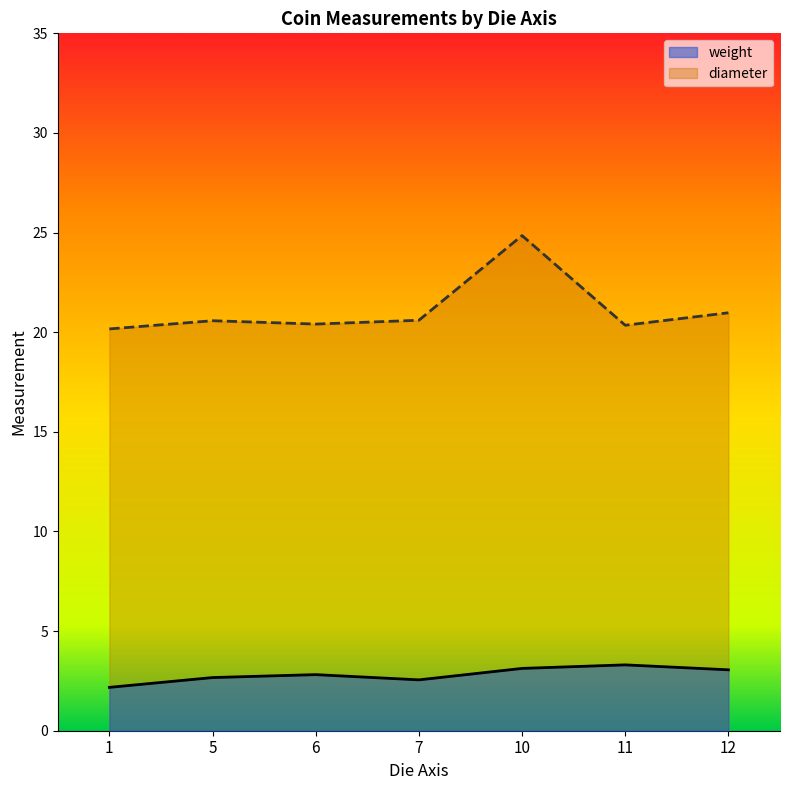

At which category is the sum across all series the highest?

10